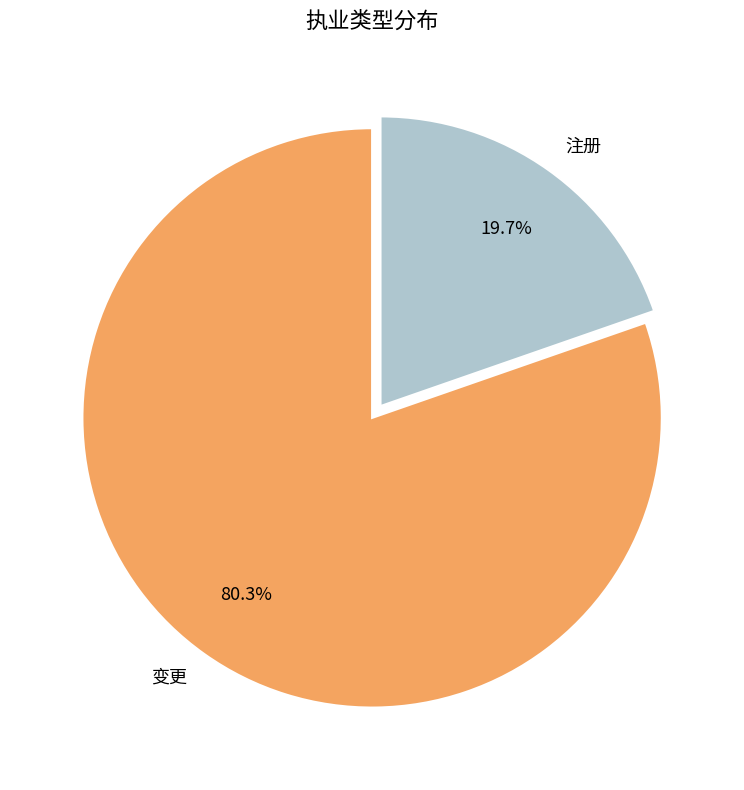

What percentage do 注册 and 变更 together represent?

100.0%